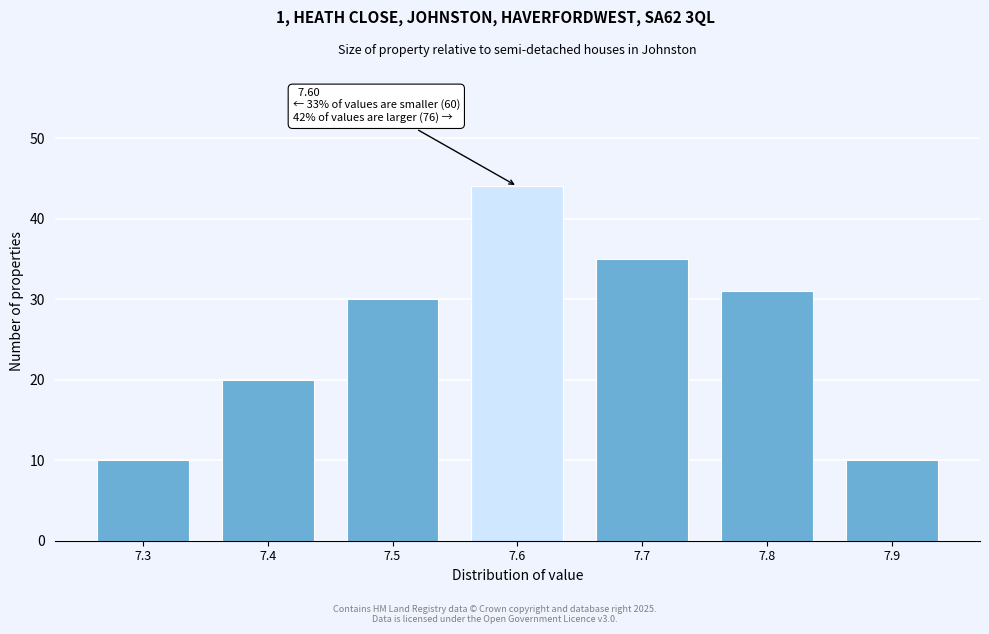

Which range on the x-axis has the tallest bar?

7.55 to 7.65